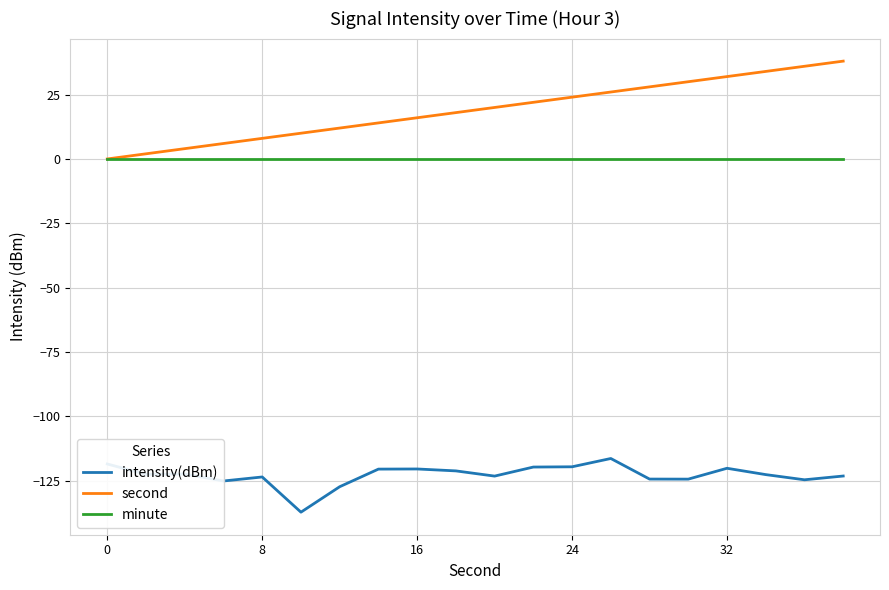

List the series in order of their peak value, lowest first.

intensity(dBm), minute, second